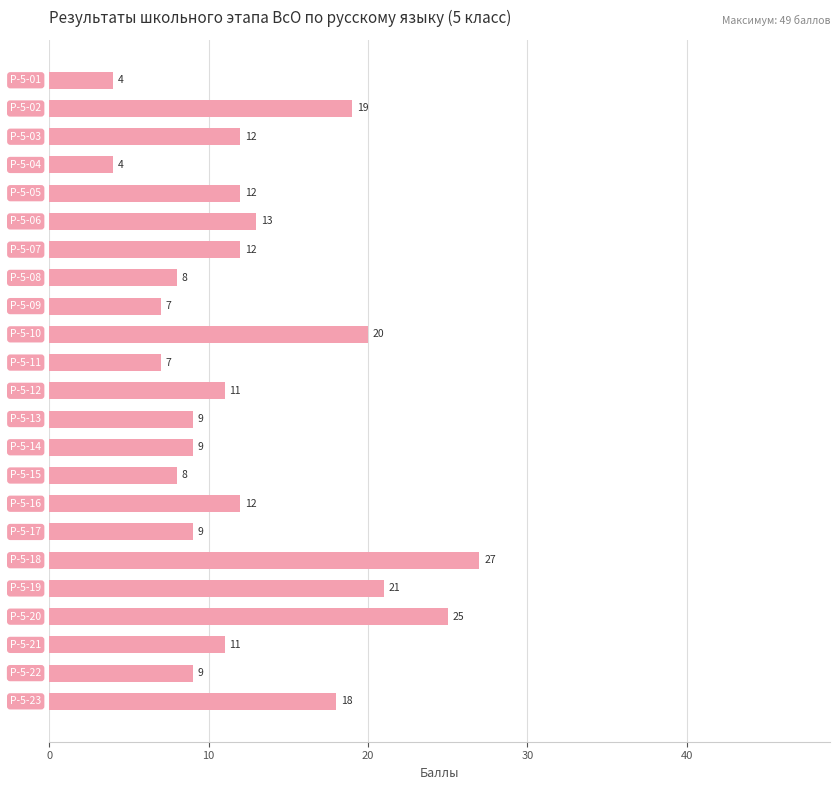

Reading top to bottom, what are all the values shown in this chart?

4	19	12	4	12	13	12	8	7	20	7	11	9	9	8	12	9	27	21	25	11	9	18